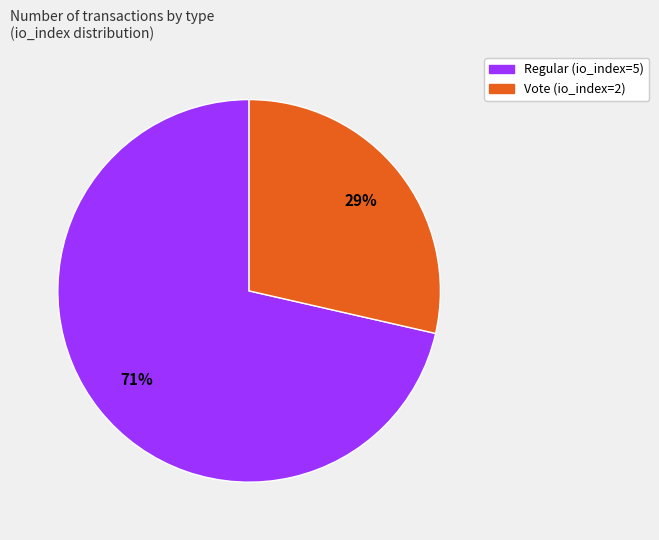

Which has a higher value, Vote (io_index=2) or Regular (io_index=5)?

Regular (io_index=5)